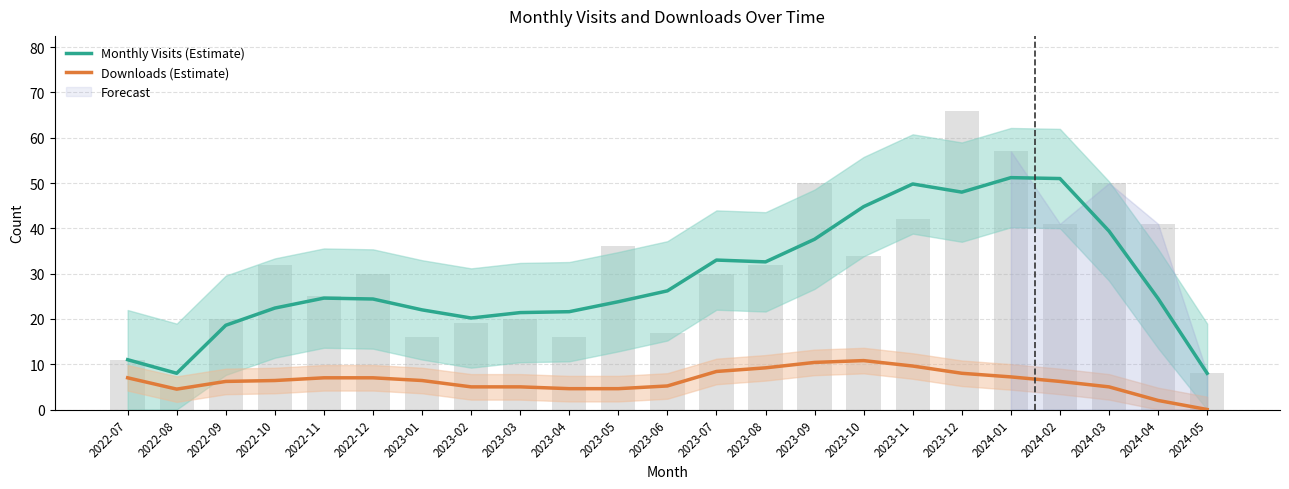

List the labels in order of Monthly Visits (Estimate) value, smallest first.

2022-08, 2024-05, 2022-07, 2022-09, 2023-02, 2023-03, 2023-04, 2023-01, 2022-10, 2023-05, 2022-12, 2024-04, 2022-11, 2023-06, 2023-08, 2023-07, 2023-09, 2024-03, 2023-10, 2023-12, 2023-11, 2024-02, 2024-01